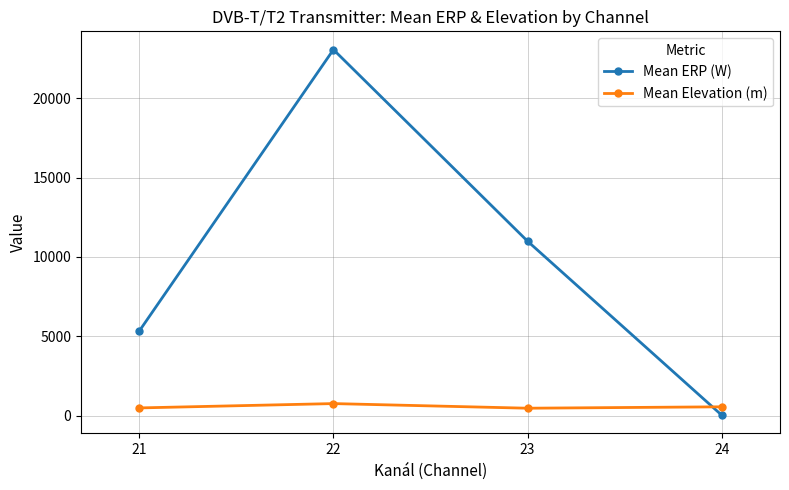

Is it true that Mean Elevation (m) equals 756.6 at 22?

True